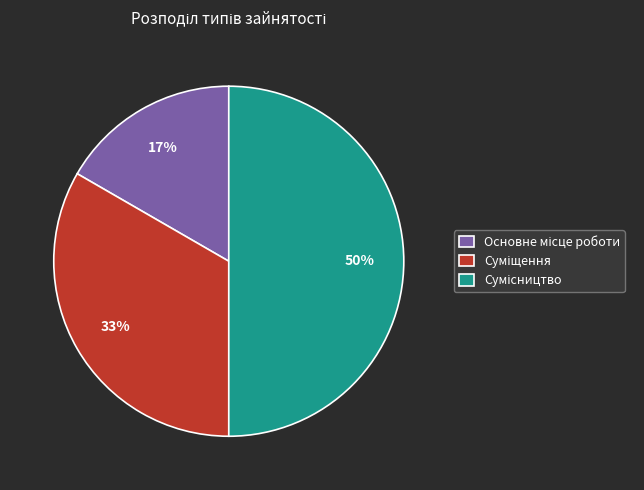

To the nearest percent, what is the difference between the largest and smallest slice percentages?

33%